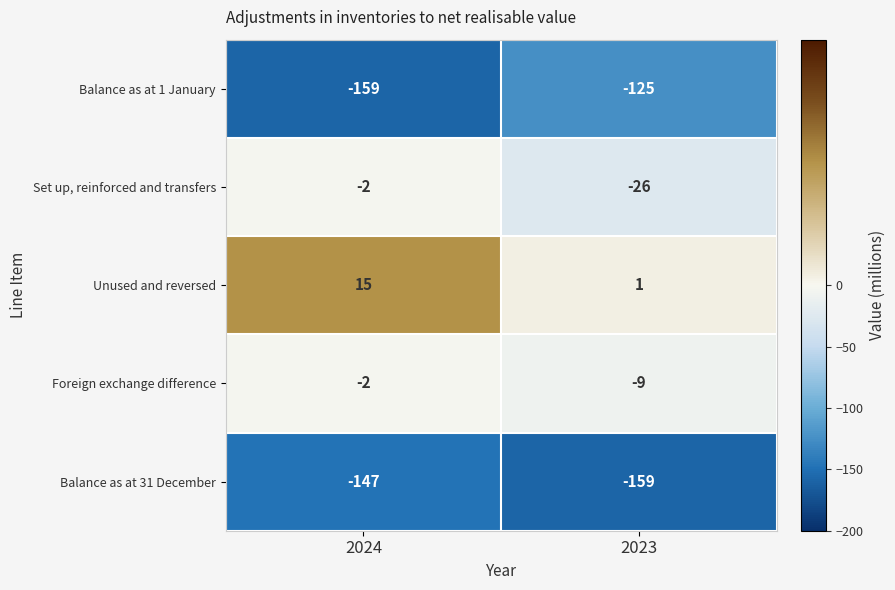

Is it true that Balance as at 31 December equals -147 at 2024?

True